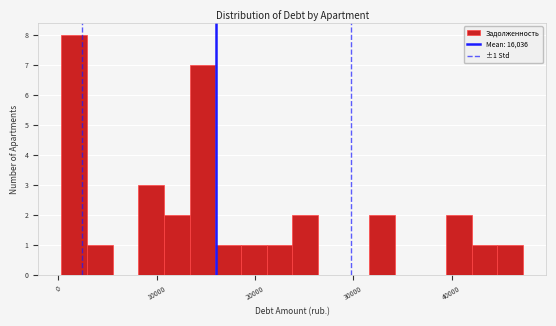

Around what value on the x-axis is the tallest bar? Give the approximate position of its centre, as read against the axis.

2000